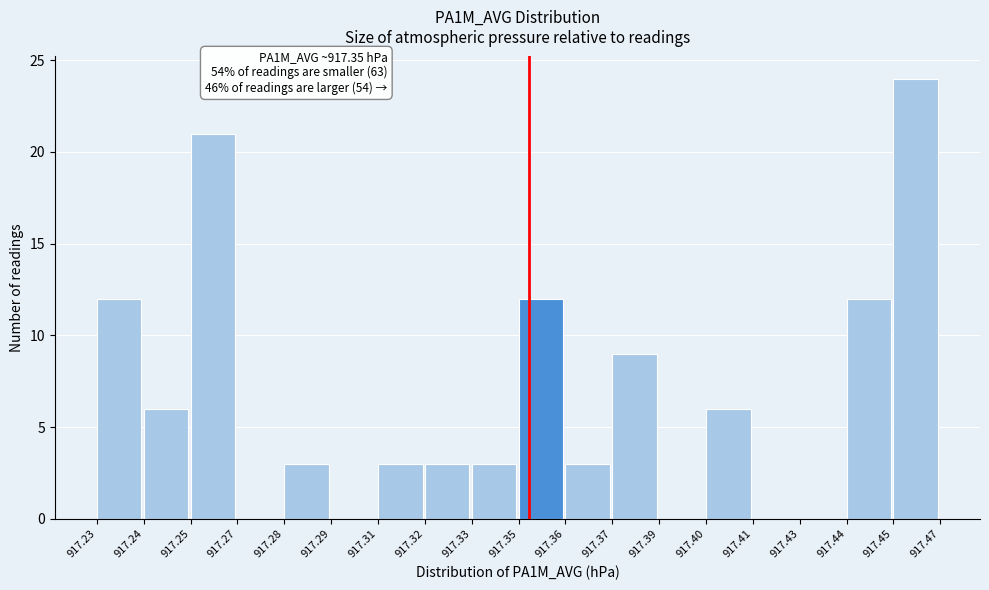

Reading right to left, what are all the values shown in this chart?

917.45=24	917.44=12	917.43=0	917.41=0	917.40=6	917.39=0	917.37=9	917.36=3	917.35=12	917.33=3	917.32=3	917.31=3	917.29=0	917.28=3	917.27=0	917.25=21	917.24=6	917.23=12